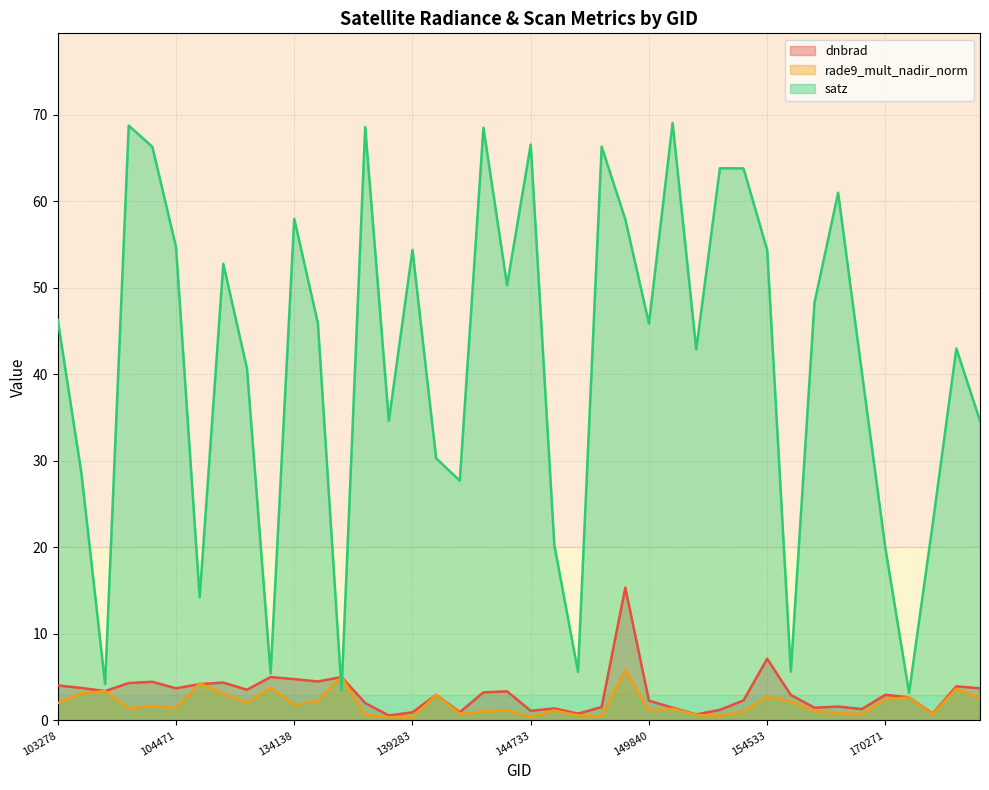

What is the value of the rade9_mult_nadir_norm point at the 1st from the left?

2.0